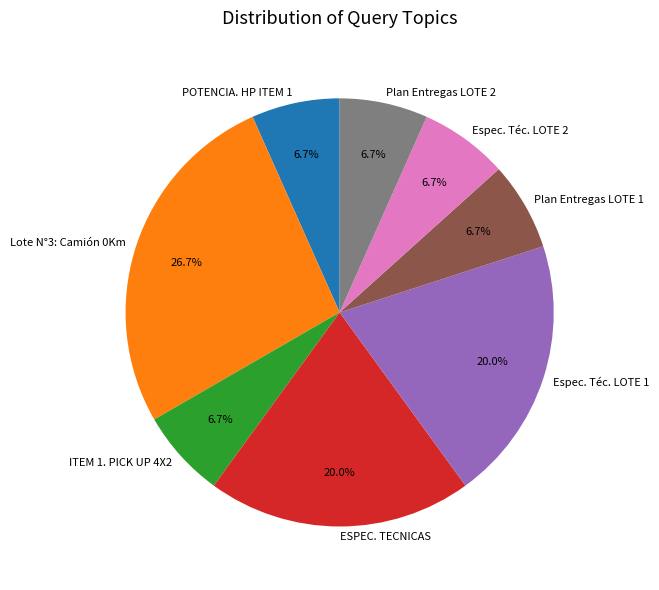

What is the ratio of the value at ESPEC. TECNICAS to the value at Plan Entregas LOTE 1?

3.0